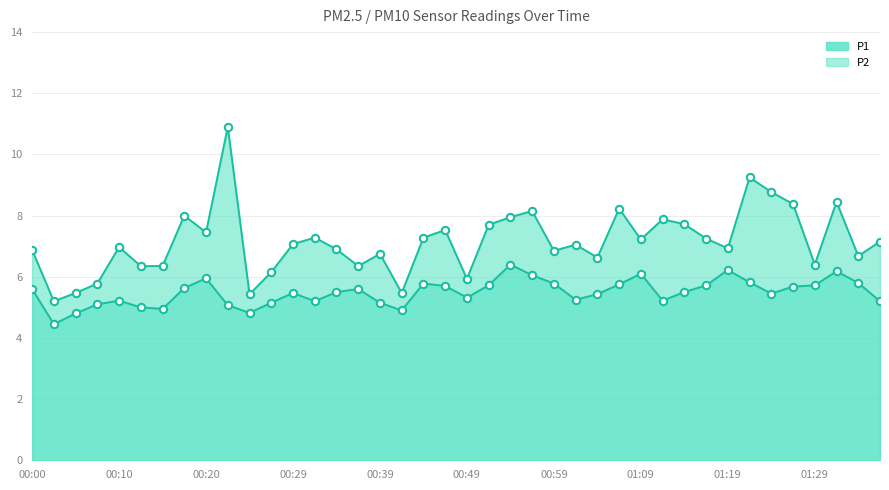

At how many categories does at least one series exceed 7?

21